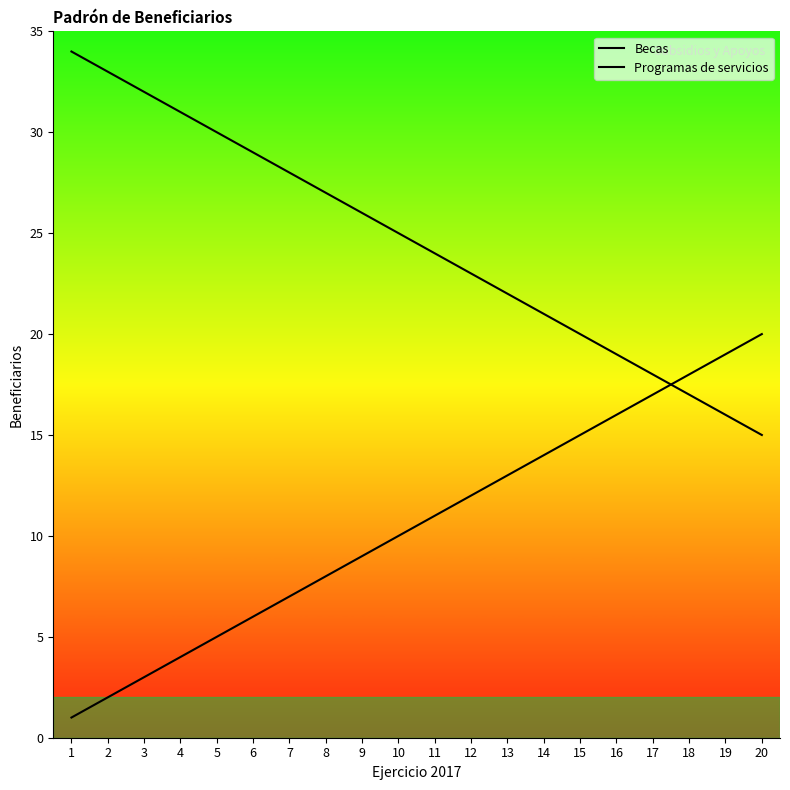

At 1, list the series in order from largest to smallest.

Programas de servicios, Becas